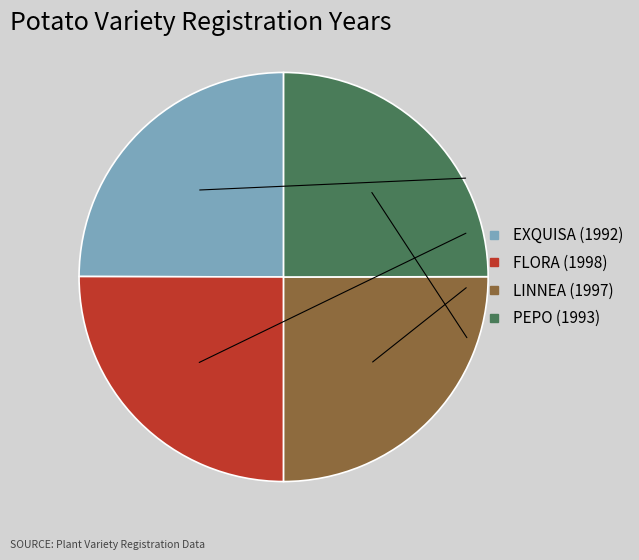

Does EXQUISA account for over 50% of the chart?

No